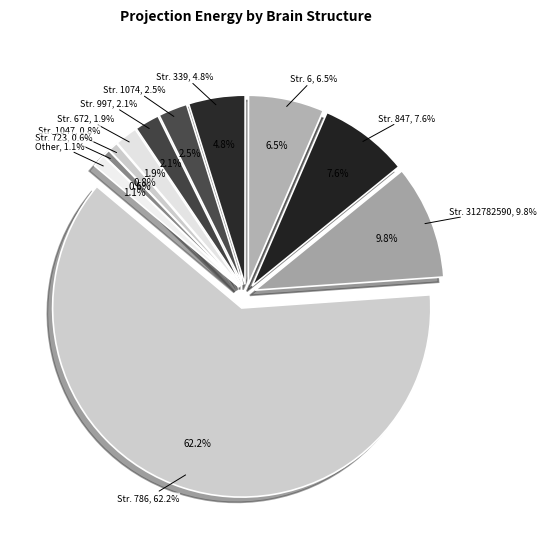

What percentage is the structure 786 slice, to the nearest percent?

62%